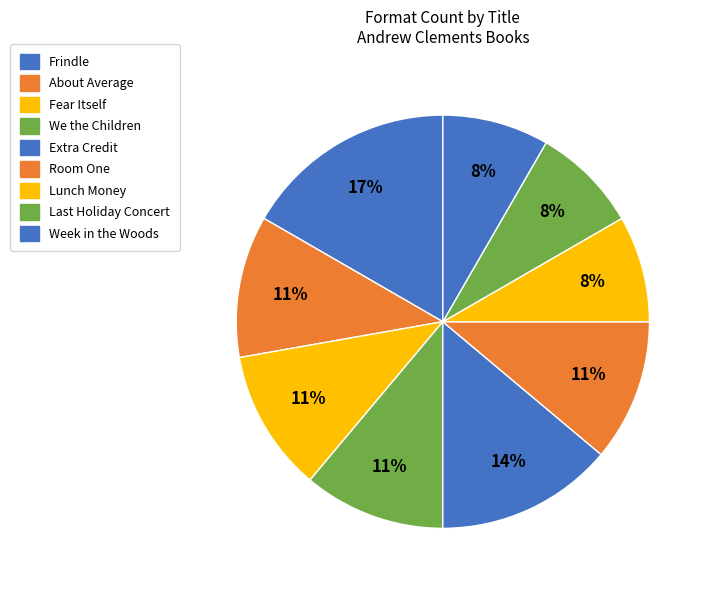

Which slice is the smallest?

Lunch Money